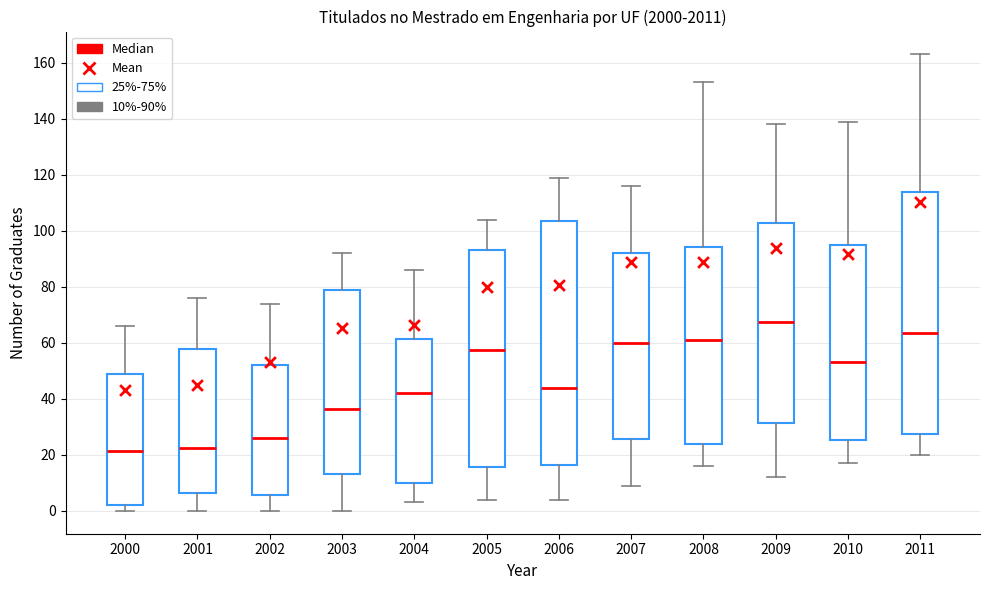

Reading left to right, transcribe this box plot: for each box, give where its median line is, the range the box spans, and where its two whiskers end, as read against the y-axis. The values are not printed on the chart, so give them approximately, as read against the axis.

2000: median 22, box 2 to 48, whiskers 0 to 66
2001: median 22, box 6 to 58, whiskers 0 to 76
2002: median 26, box 6 to 52, whiskers 0 to 74
2003: median 36, box 14 to 78, whiskers 0 to 92
2004: median 42, box 10 to 62, whiskers 4 to 86
2005: median 58, box 16 to 94, whiskers 4 to 104
2006: median 44, box 16 to 104, whiskers 4 to 120
2007: median 60, box 26 to 92, whiskers 10 to 116
2008: median 62, box 24 to 94, whiskers 16 to 154
2009: median 68, box 32 to 102, whiskers 12 to 138
2010: median 54, box 26 to 96, whiskers 18 to 140
2011: median 64, box 28 to 114, whiskers 20 to 164